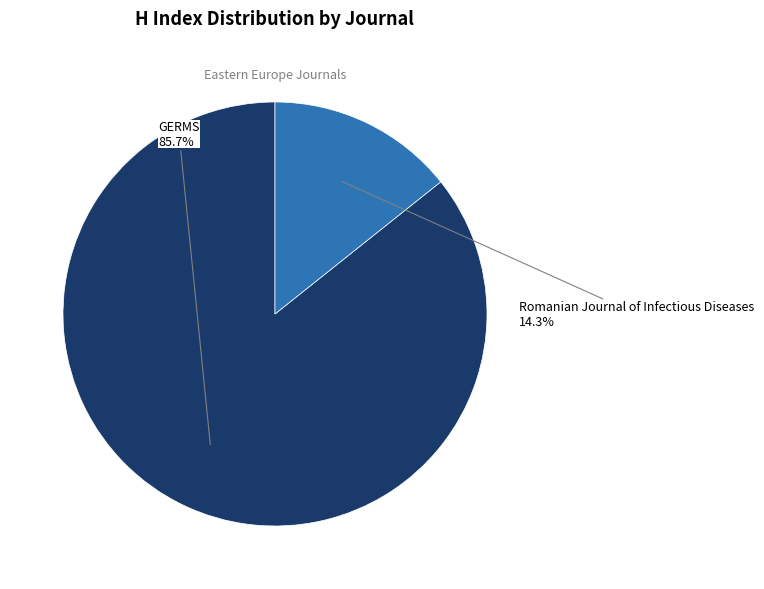

Is there any slice that represents more than half of the pie?

Yes